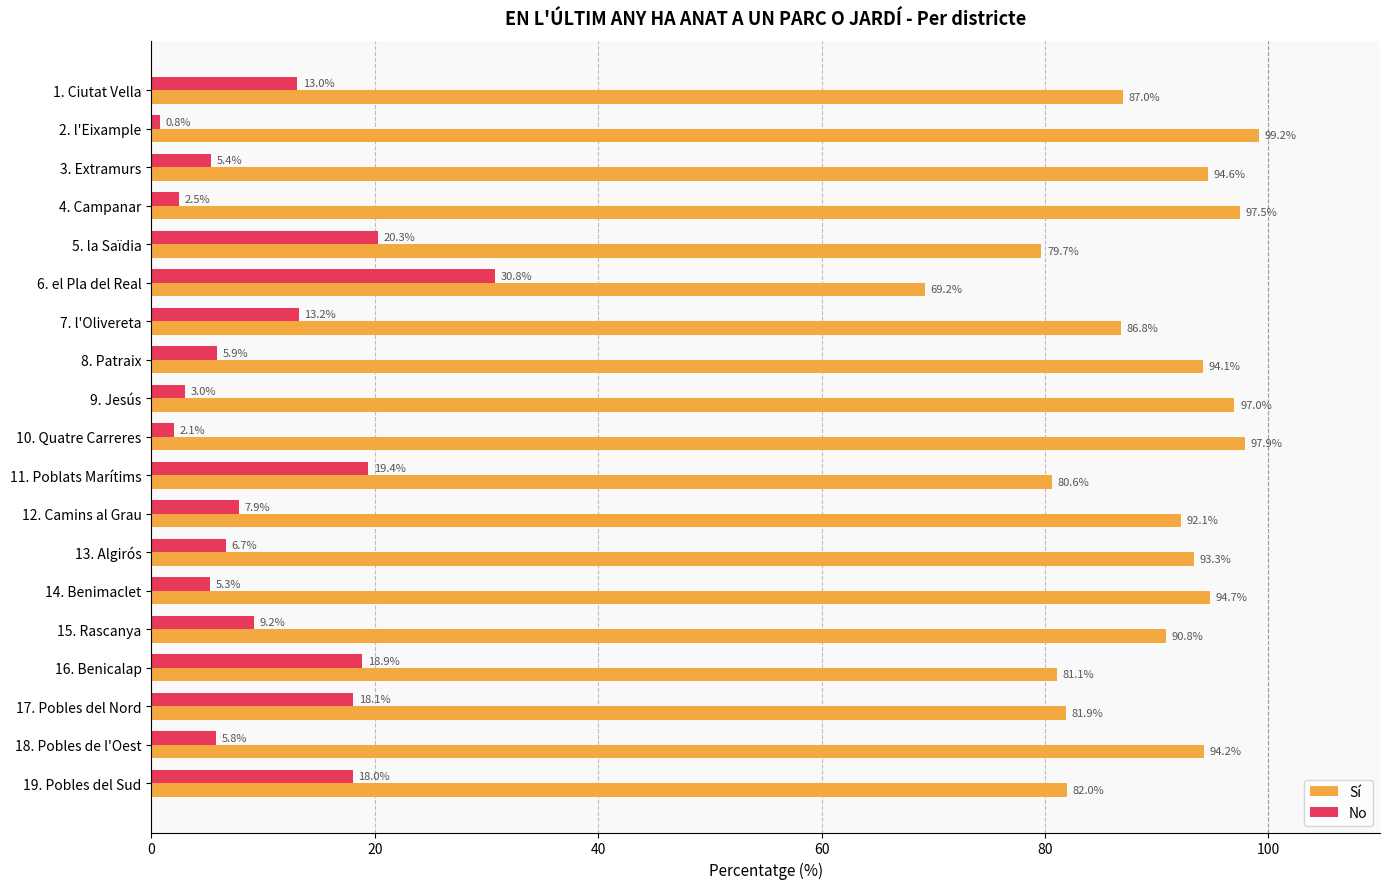

Is it true that Sí equals 137.1 at 17. Pobles del Nord?

False